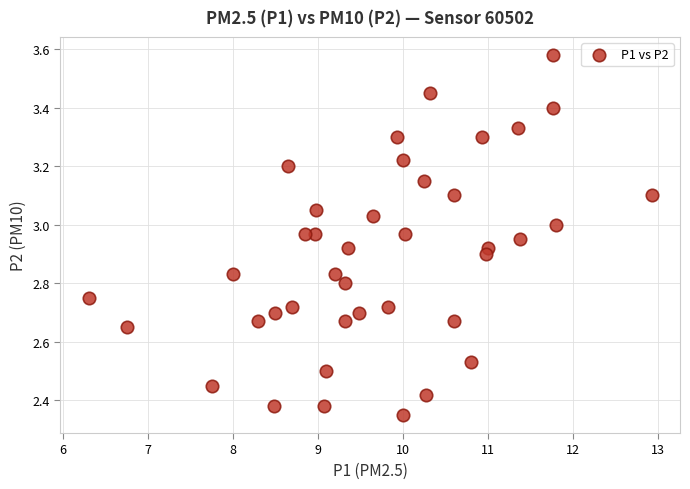

What is the range of X values (max minus min)?

6.6